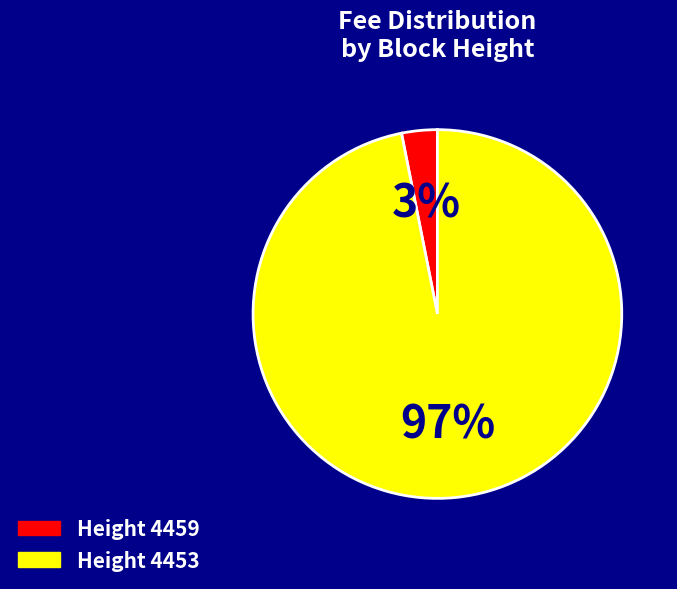

Does any single category account for the majority?

Yes